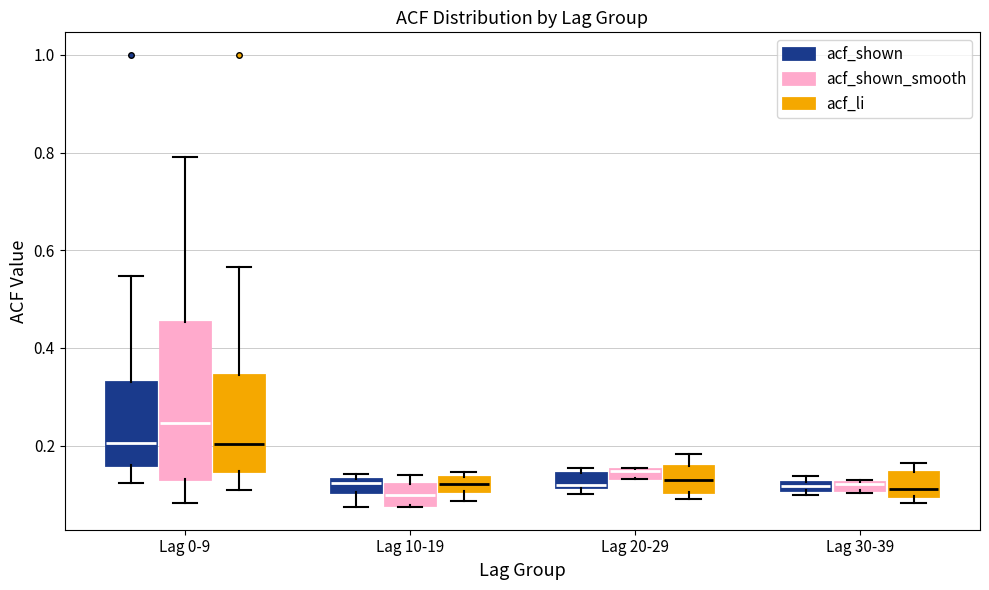

Where does the lower whisker of the box for Lag 0-9 (acf_shown) end on the y-axis? The values are not printed on the chart, so give them approximately, as read against the axis.

0.12